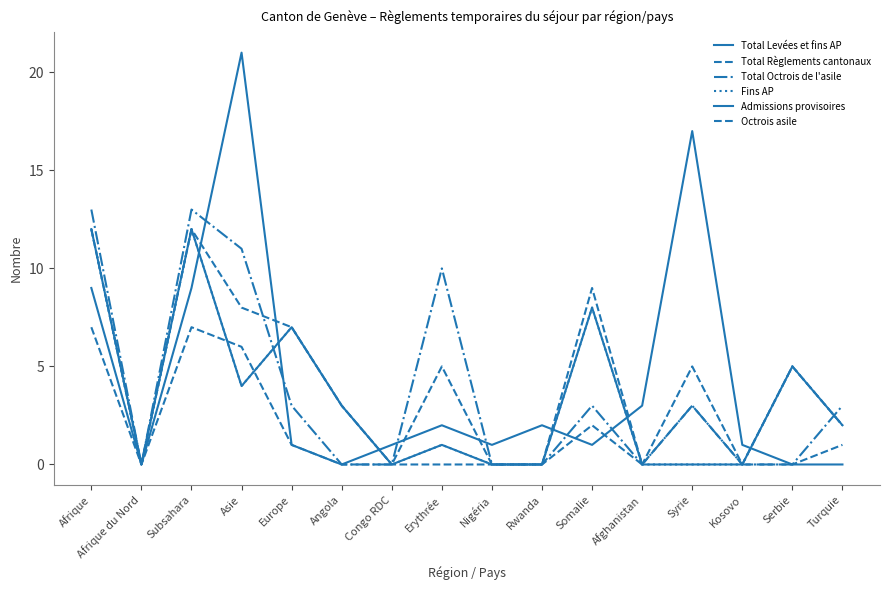

Reading left to right, list all the values displayed in this chart.

Total Levées et fins AP: Afrique=12	Afrique du Nord=0	Subsahara=12	Asie=4	Europe=7	Angola=3	Congo RDC=0	Erythrée=1	Nigéria=0	Rwanda=0	Somalie=8	Afghanistan=0	Syrie=0	Kosovo=0	Serbie=5	Turquie=2
Total Règlements cantonaux: Afrique=12	Afrique du Nord=0	Subsahara=12	Asie=8	Europe=7	Angola=3	Congo RDC=0	Erythrée=0	Nigéria=0	Rwanda=0	Somalie=9	Afghanistan=0	Syrie=5	Kosovo=0	Serbie=5	Turquie=2
Total Octrois de l'asile: Afrique=13	Afrique du Nord=0	Subsahara=13	Asie=11	Europe=3	Angola=0	Congo RDC=0	Erythrée=10	Nigéria=0	Rwanda=0	Somalie=3	Afghanistan=0	Syrie=3	Kosovo=0	Serbie=0	Turquie=3
Fins AP: Afrique=12	Afrique du Nord=0	Subsahara=12	Asie=4	Europe=7	Angola=3	Congo RDC=0	Erythrée=1	Nigéria=0	Rwanda=0	Somalie=8	Afghanistan=0	Syrie=0	Kosovo=0	Serbie=5	Turquie=2
Admissions provisoires: Afrique=9	Afrique du Nord=0	Subsahara=9	Asie=21	Europe=1	Angola=0	Congo RDC=1	Erythrée=2	Nigéria=1	Rwanda=2	Somalie=1	Afghanistan=3	Syrie=17	Kosovo=1	Serbie=0	Turquie=0
Octrois asile: Afrique=7	Afrique du Nord=0	Subsahara=7	Asie=6	Europe=1	Angola=0	Congo RDC=0	Erythrée=5	Nigéria=0	Rwanda=0	Somalie=2	Afghanistan=0	Syrie=3	Kosovo=0	Serbie=0	Turquie=1